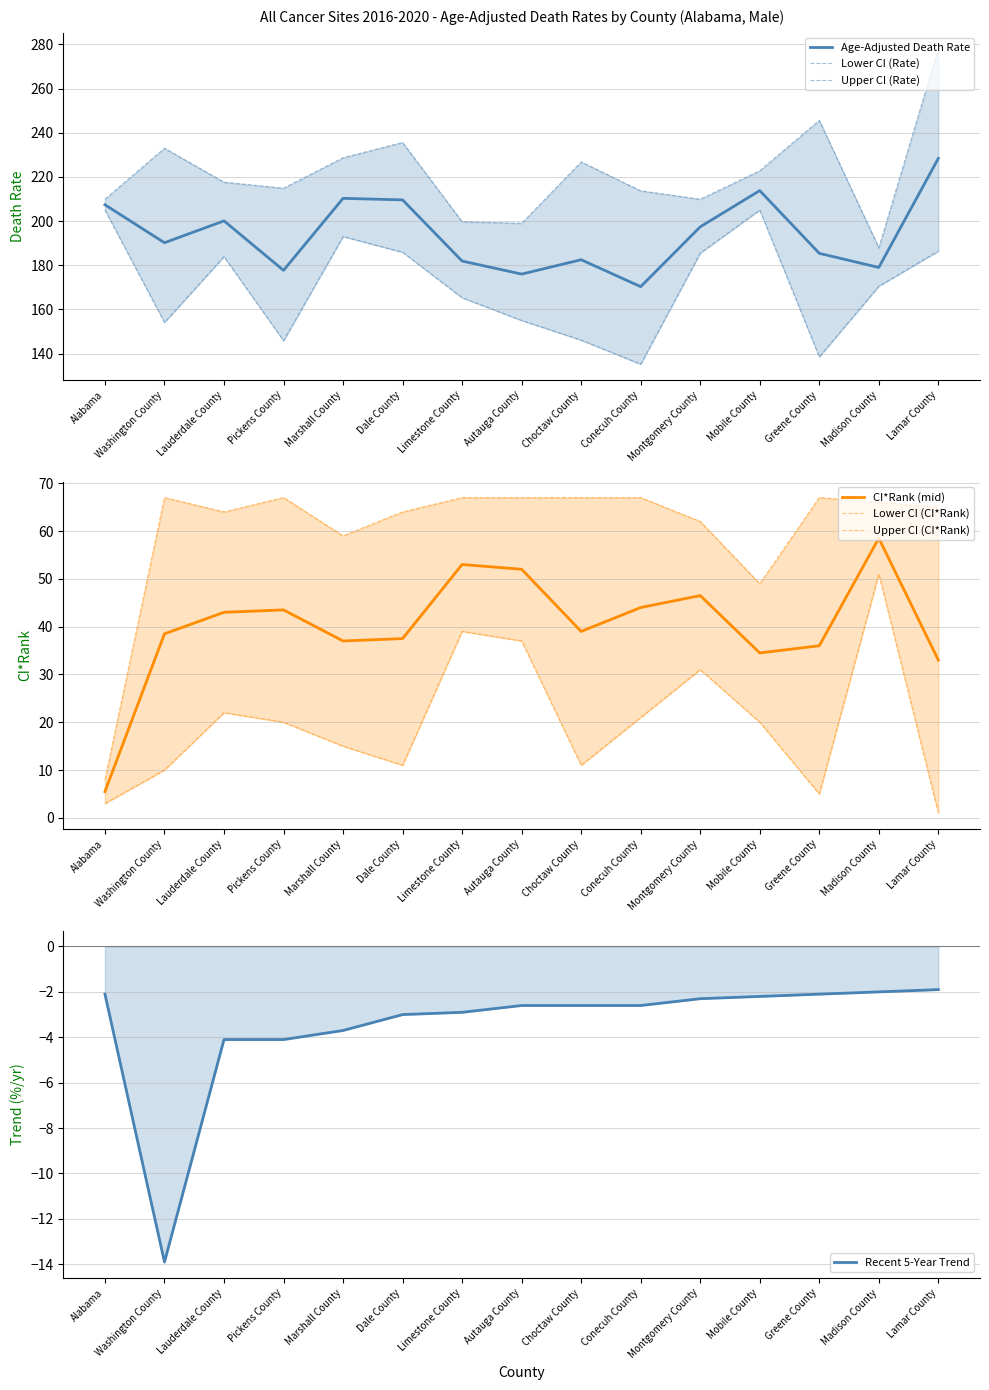

The value of Lower CI (CI Rank) at Autauga County is 62.2. True or false?

False